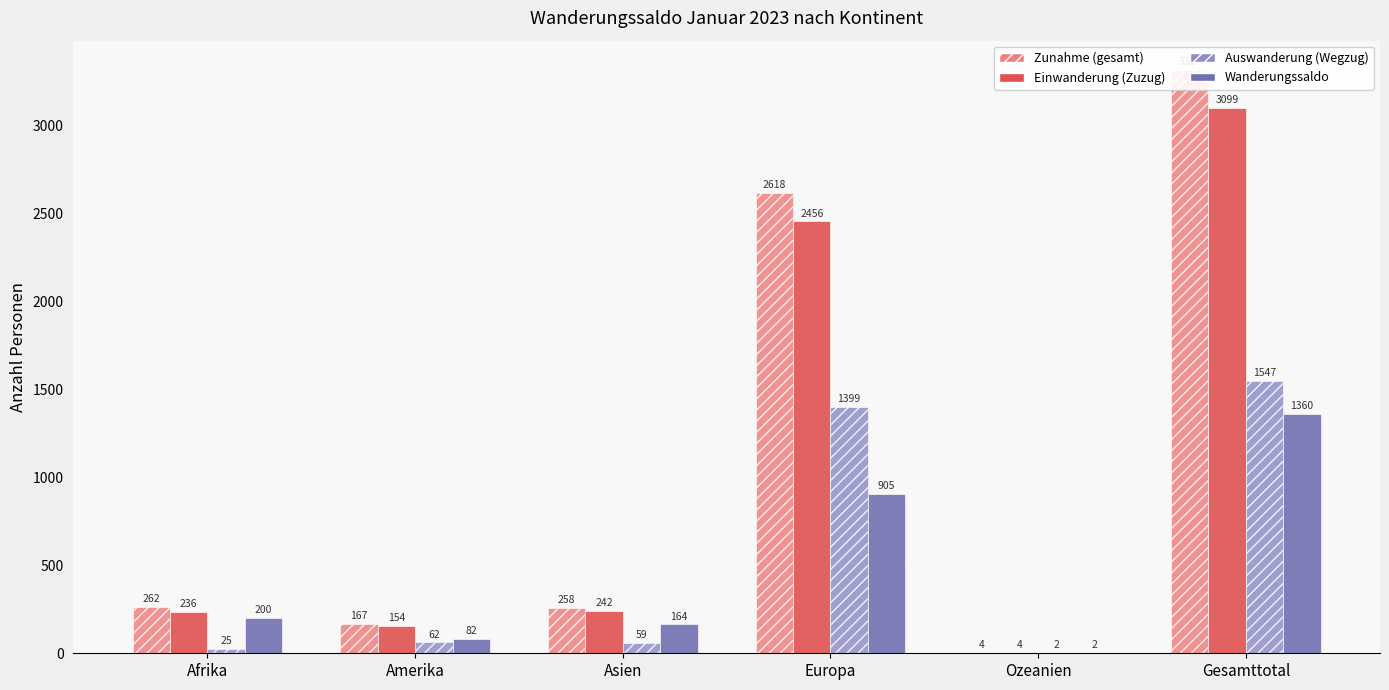

What are all the series names shown in the legend?

Zunahme (gesamt), Einwanderung (Zuzug), Auswanderung (Wegzug), Wanderungssaldo